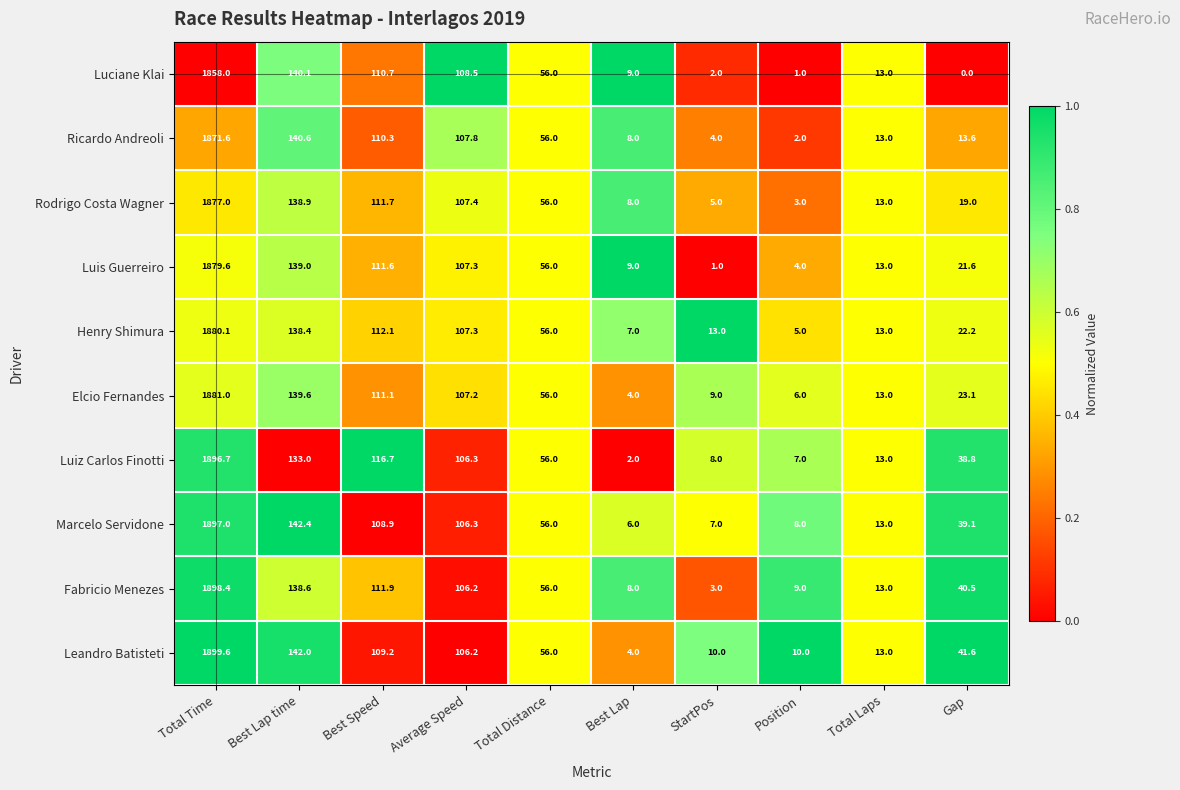

Count the number of categories in the chart.

10